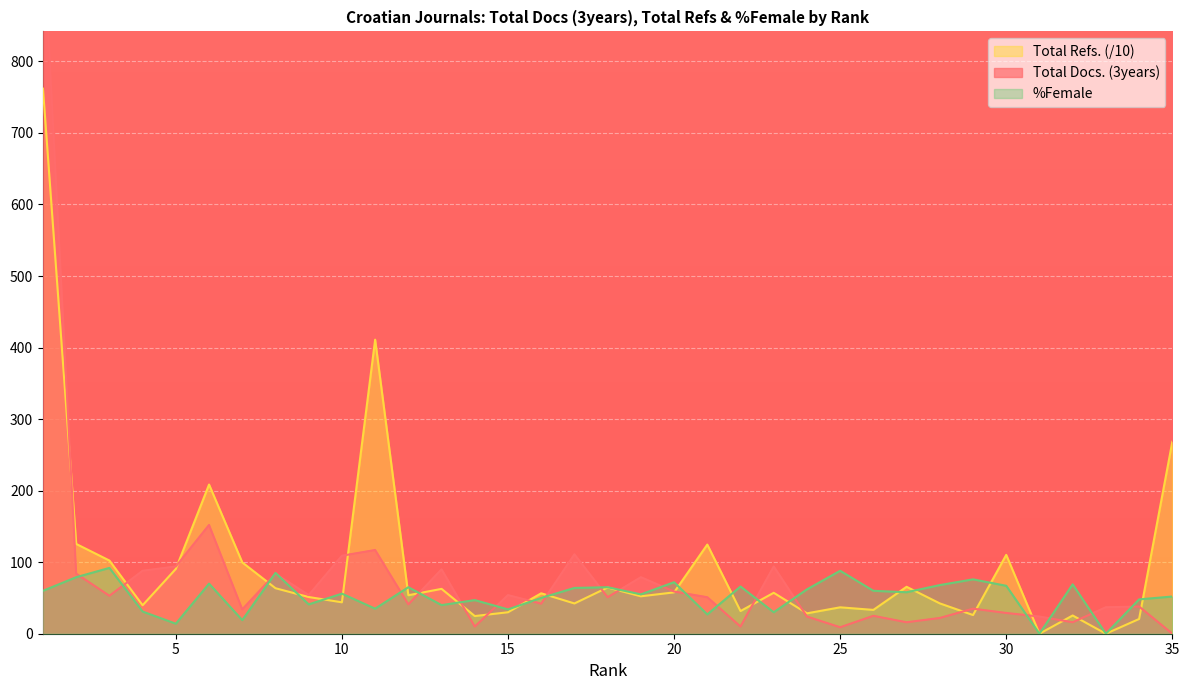

Reading right to left, what are all the values shown in this chart?

Total Docs. (3years): 0.0	38.0	37.0	16.0	24.0	29.0	35.0	22.0	16.0	25.0	9.0	24.0	94.0	10.0	51.0	59.0	79.0	51.0	111.0	42.0	54.0	10.0	90.0	41.0	117.0	109.0	54.0	84.0	34.0	152.0	94.0	88.0	53.0	84.0	984.0
Total Refs.: 268.2	20.6	0.0	25.5	0.0	110.2	26.1	42.4	65.6	33.3	36.9	28.5	57.2	31.7	124.6	57.8	52.3	64.6	42.3	56.5	30.0	24.7	62.7	53.8	411.0	43.9	51.3	63.6	99.7	208.5	90.6	39.8	102.3	125.5	761.9
%Female: 52.0	48.0	0.0	69.0	0.0	67.0	76.0	68.0	58.0	60.0	88.0	62.0	30.0	66.0	27.0	72.0	55.0	65.0	64.0	50.0	34.0	47.0	40.0	65.0	35.0	56.0	41.0	85.0	19.0	70.0	14.0	31.0	92.0	79.0	60.0